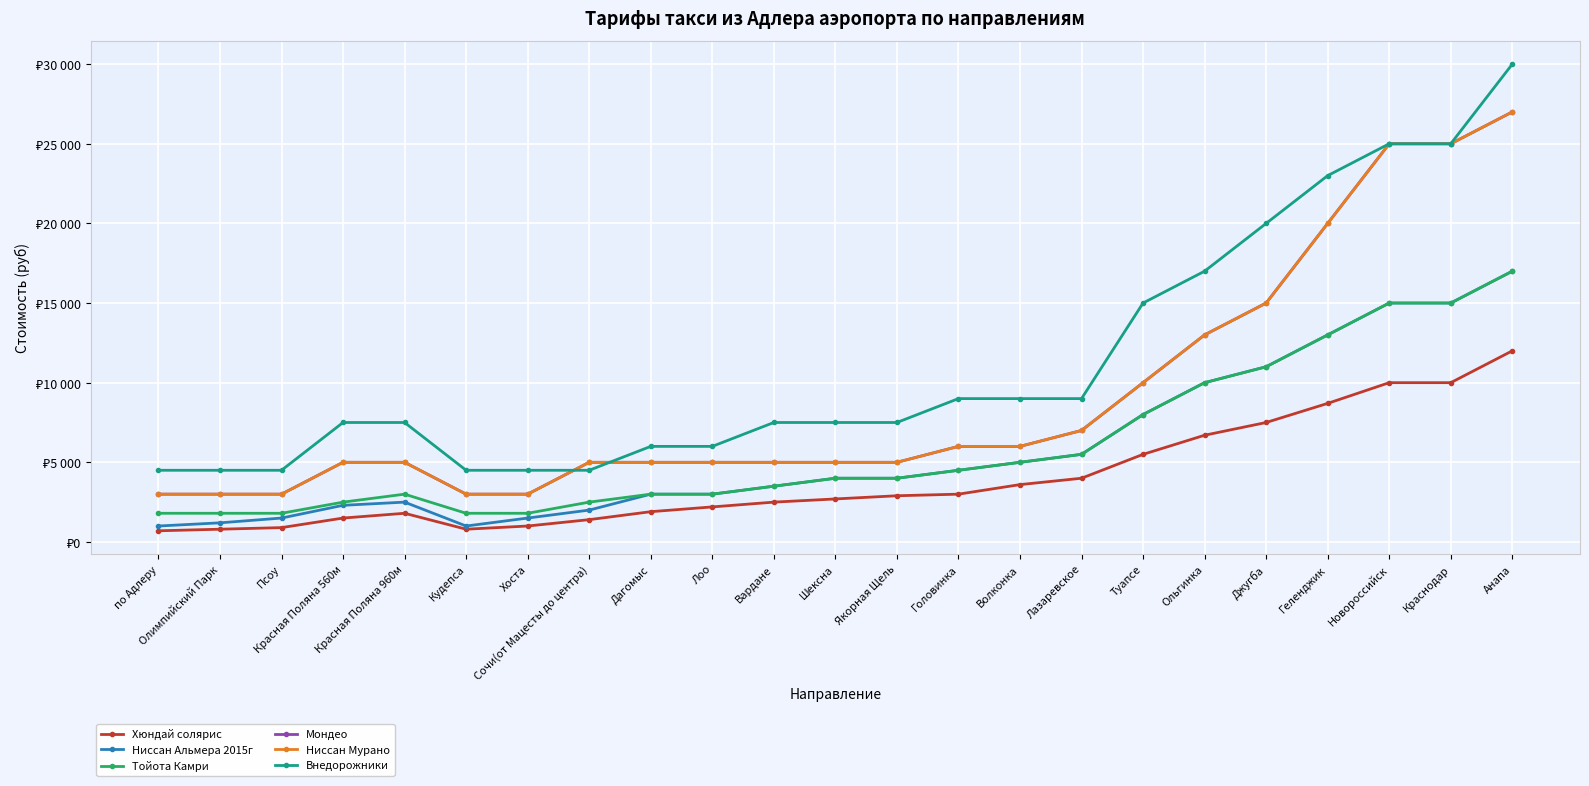

True or false: Ниссан Мурано has a value of 5000 at Якорная Щель.

True